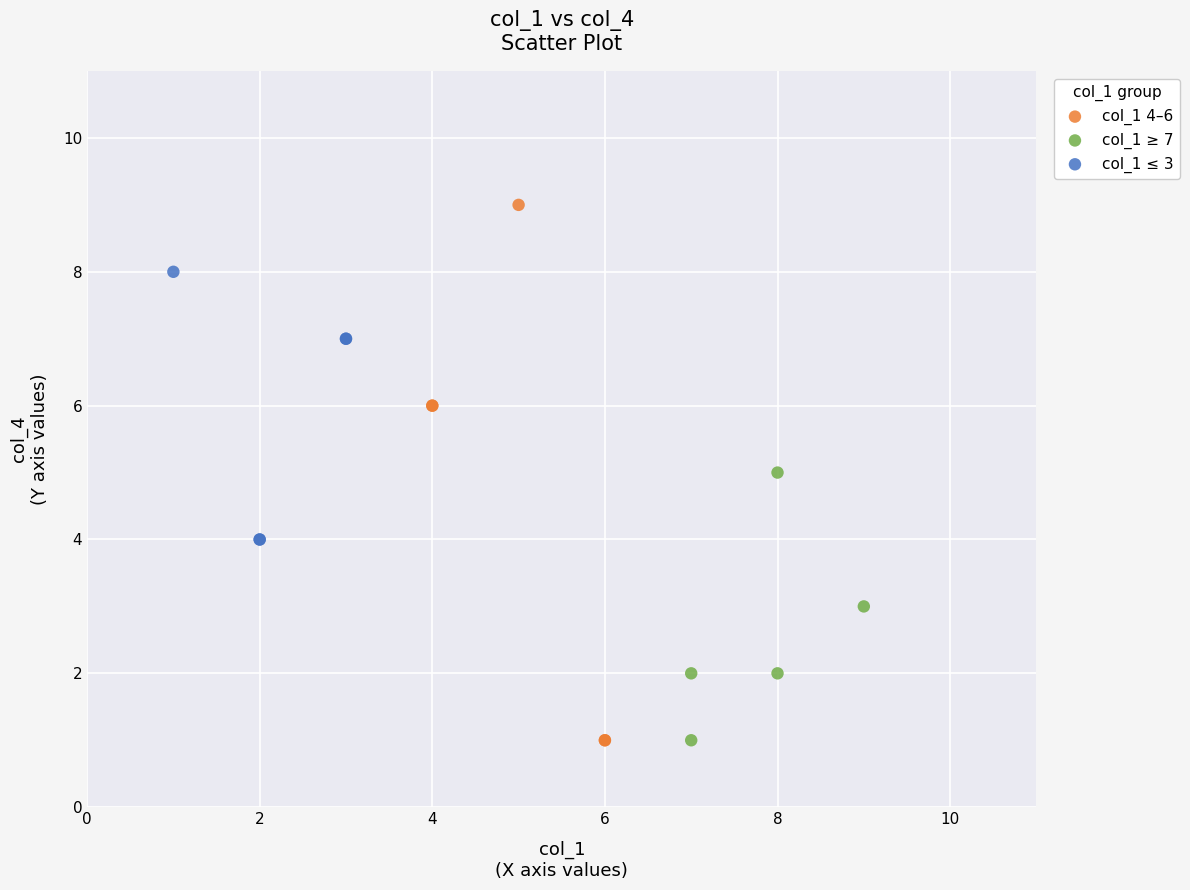

Which series has the largest Y range (max minus min)?

col_1 4–6